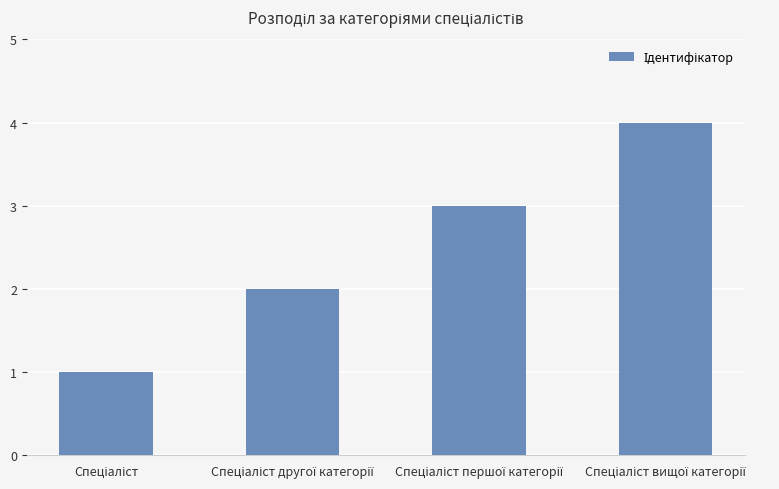

What is the greatest value displayed?

4